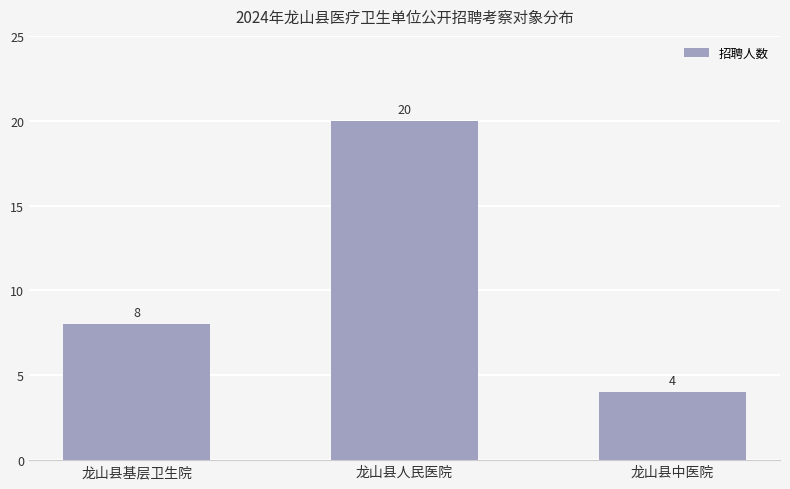

Is it true that the value at 龙山县人民医院 is 32?

False